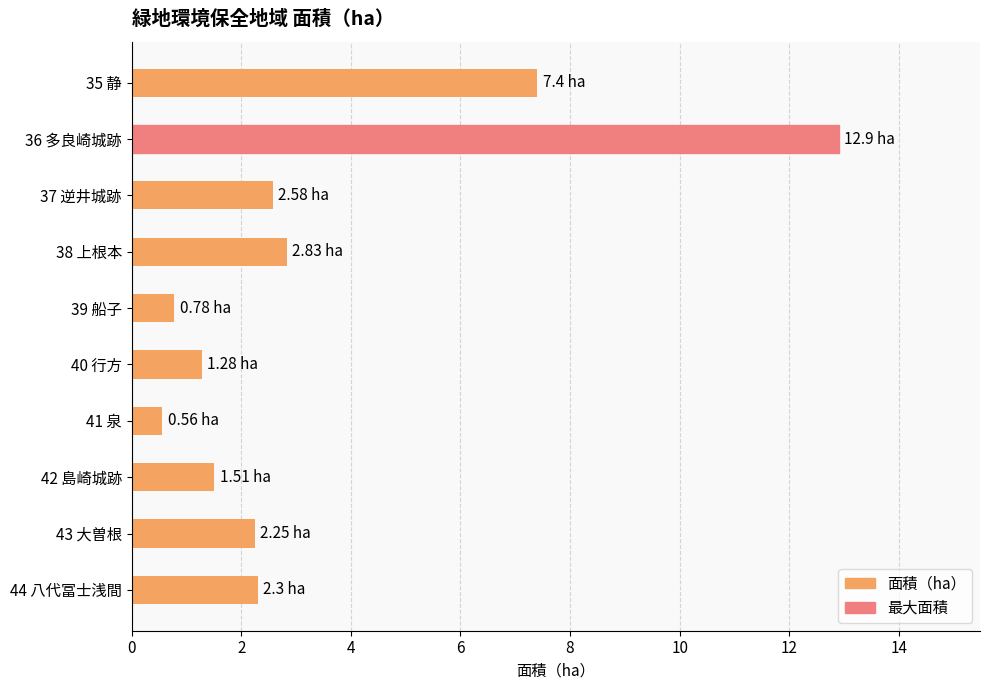

What is the difference between the second highest and second lowest values?

6.6